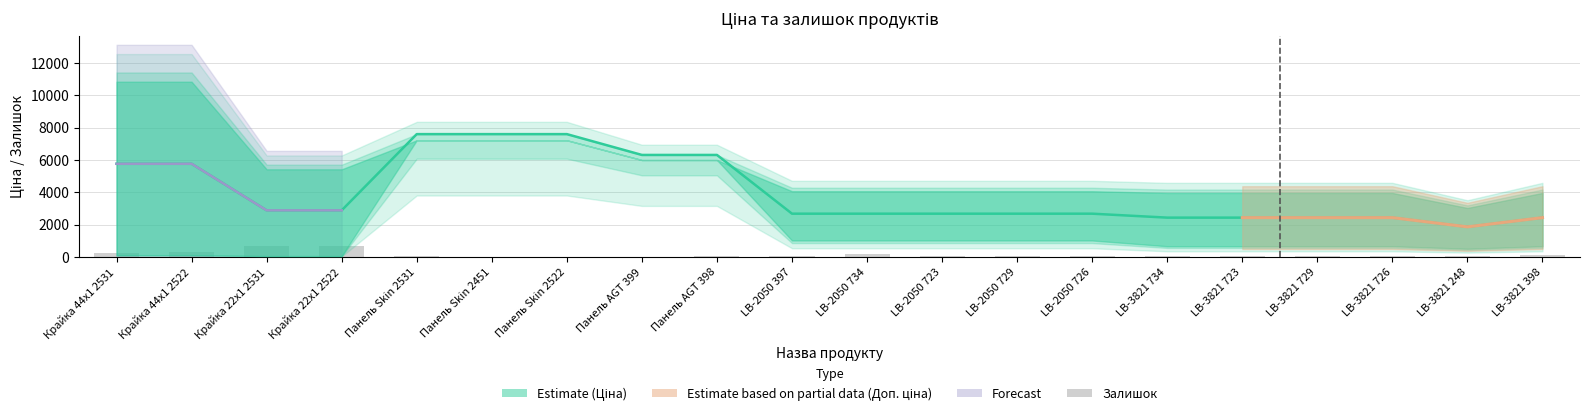

At which category is the sum across all series the highest?

Панель Skin 2531